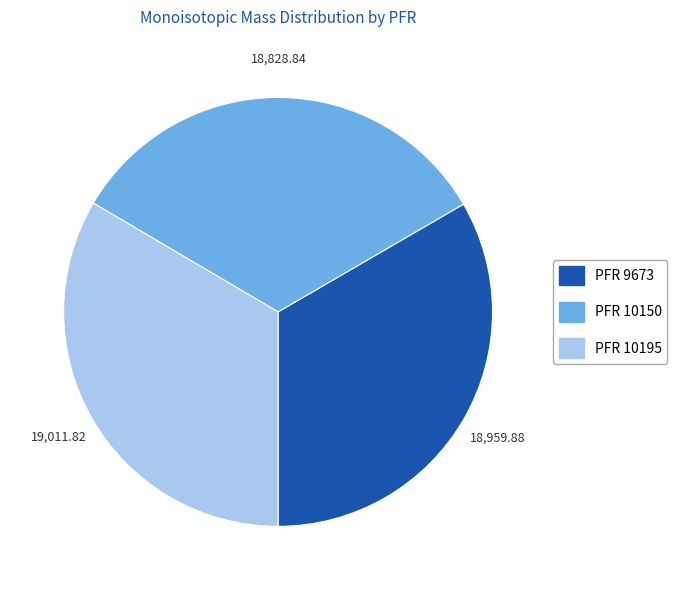

Is there a majority slice in this chart?

No